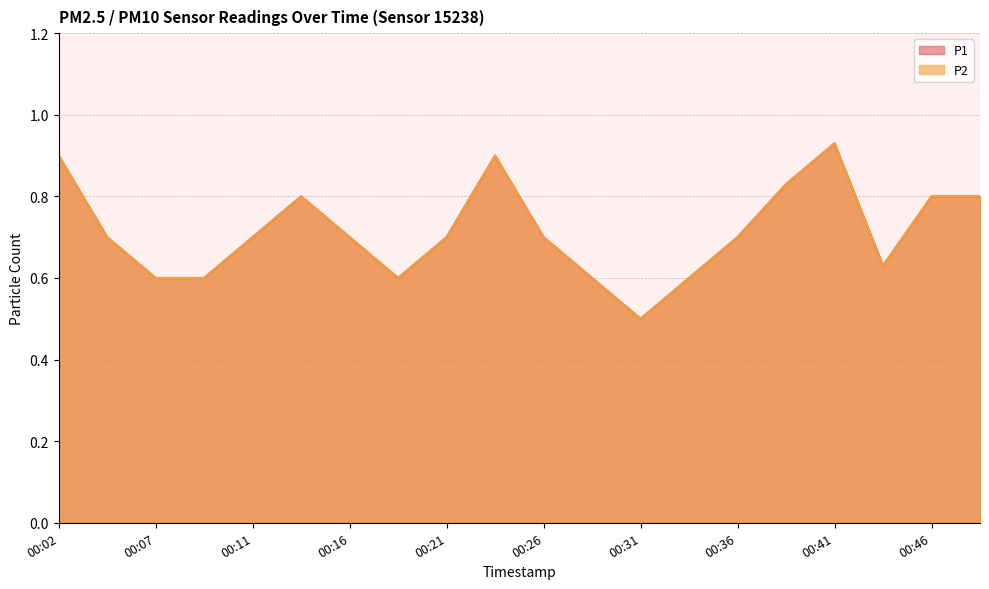

What is the difference between the second highest and minimum values in the P1 series?

0.4